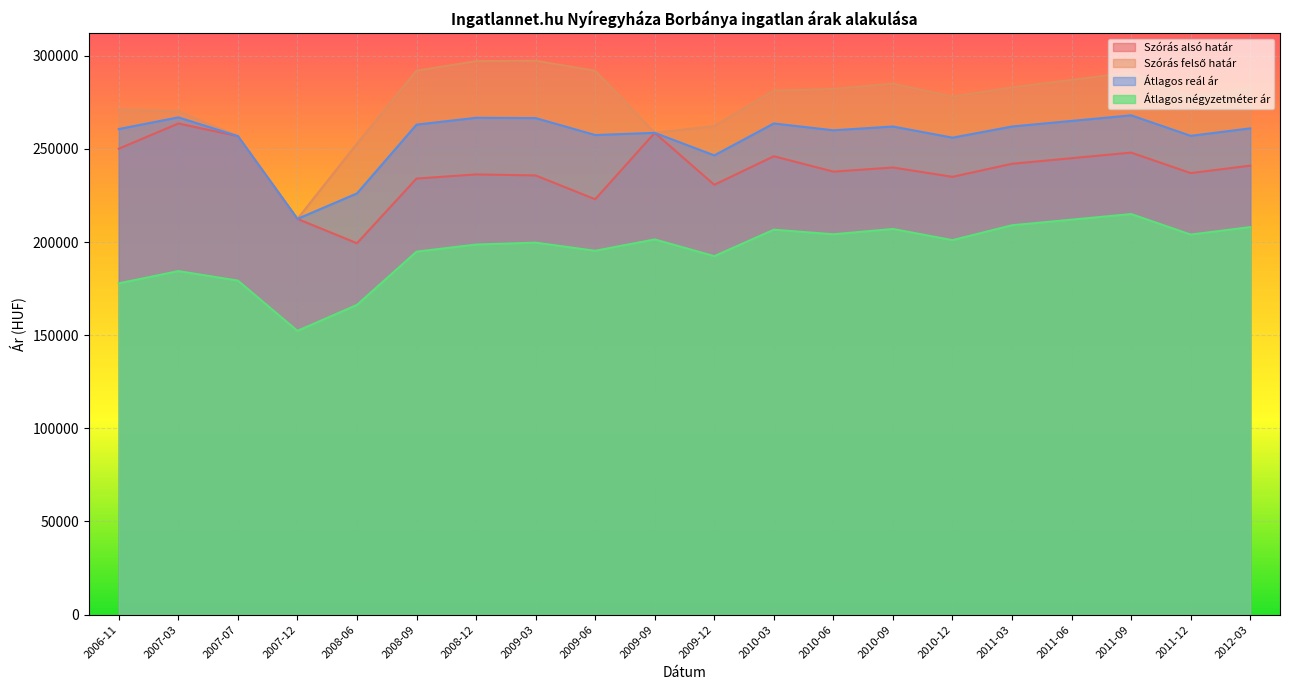

What is the greatest value displayed?

297290